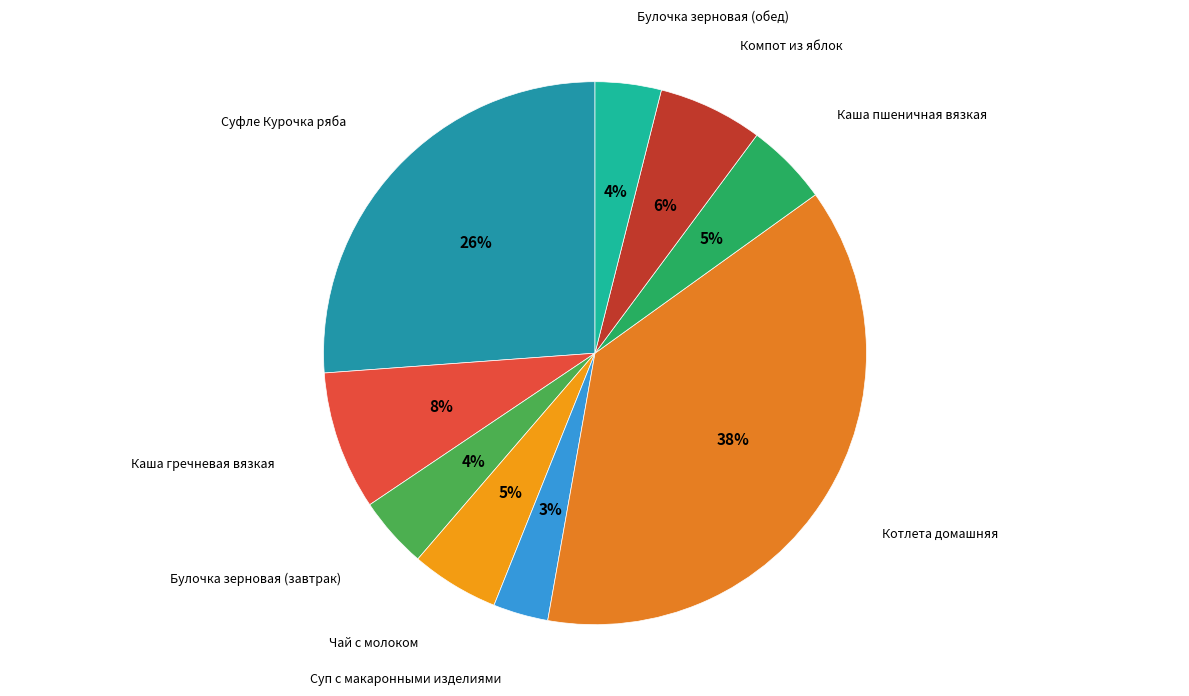

Which slice is the smallest?

Суп с макаронными изделиями